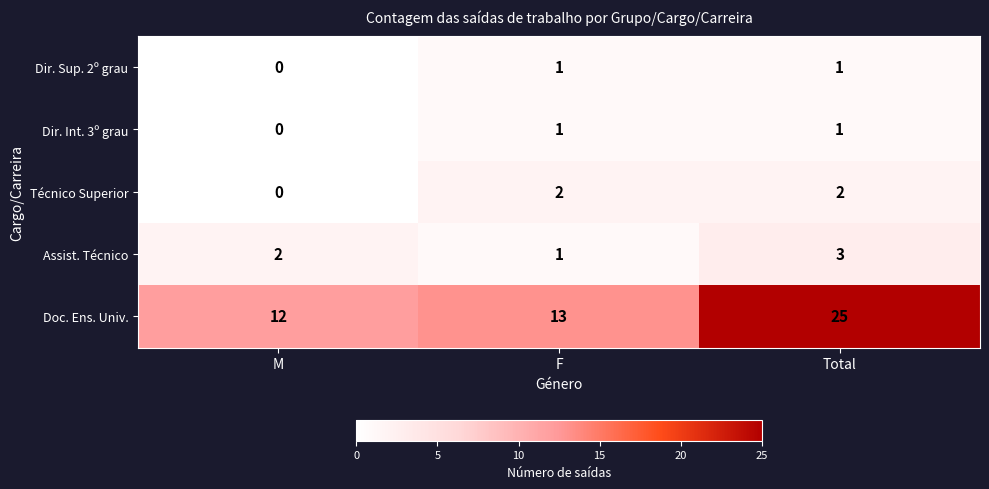

Reading right to left, what are all the values shown in this chart?

Dir. Sup. 2º grau: Total=1	F=1	M=0
Dir. Int. 3º grau: Total=1	F=1	M=0
Técnico Superior: Total=2	F=2	M=0
Assist. Técnico: Total=3	F=1	M=2
Doc. Ens. Univ.: Total=25	F=13	M=12